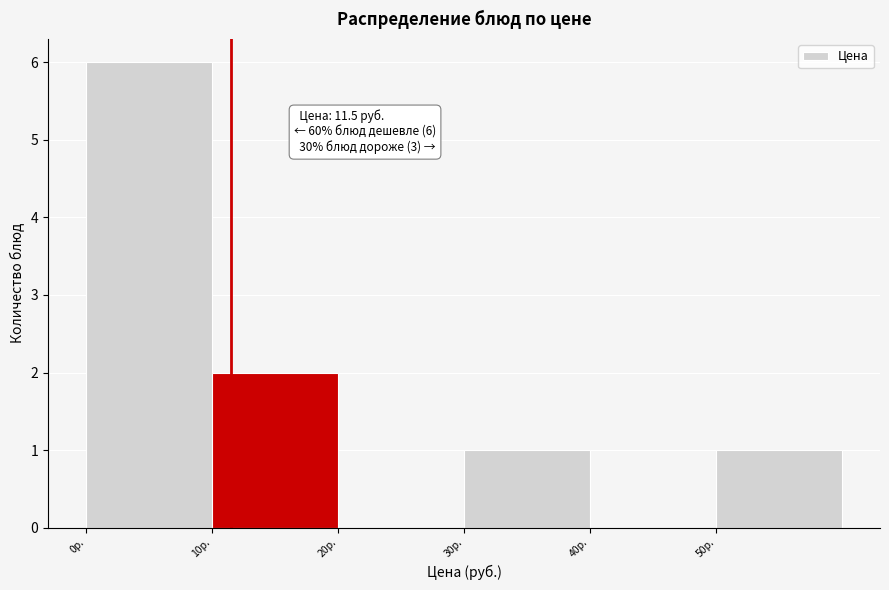

Which range on the x-axis has the tallest bar?

0 to 10